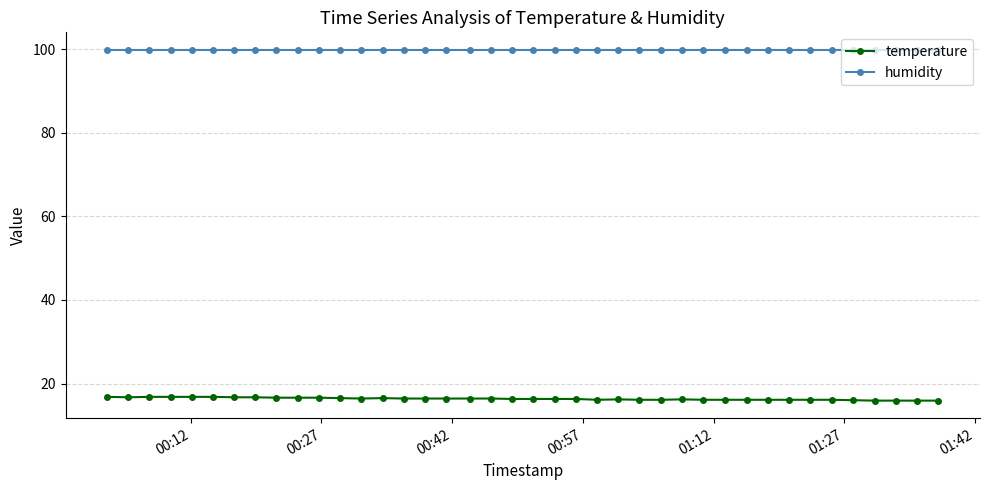

At how many categories does at least one series exceed 25?

40